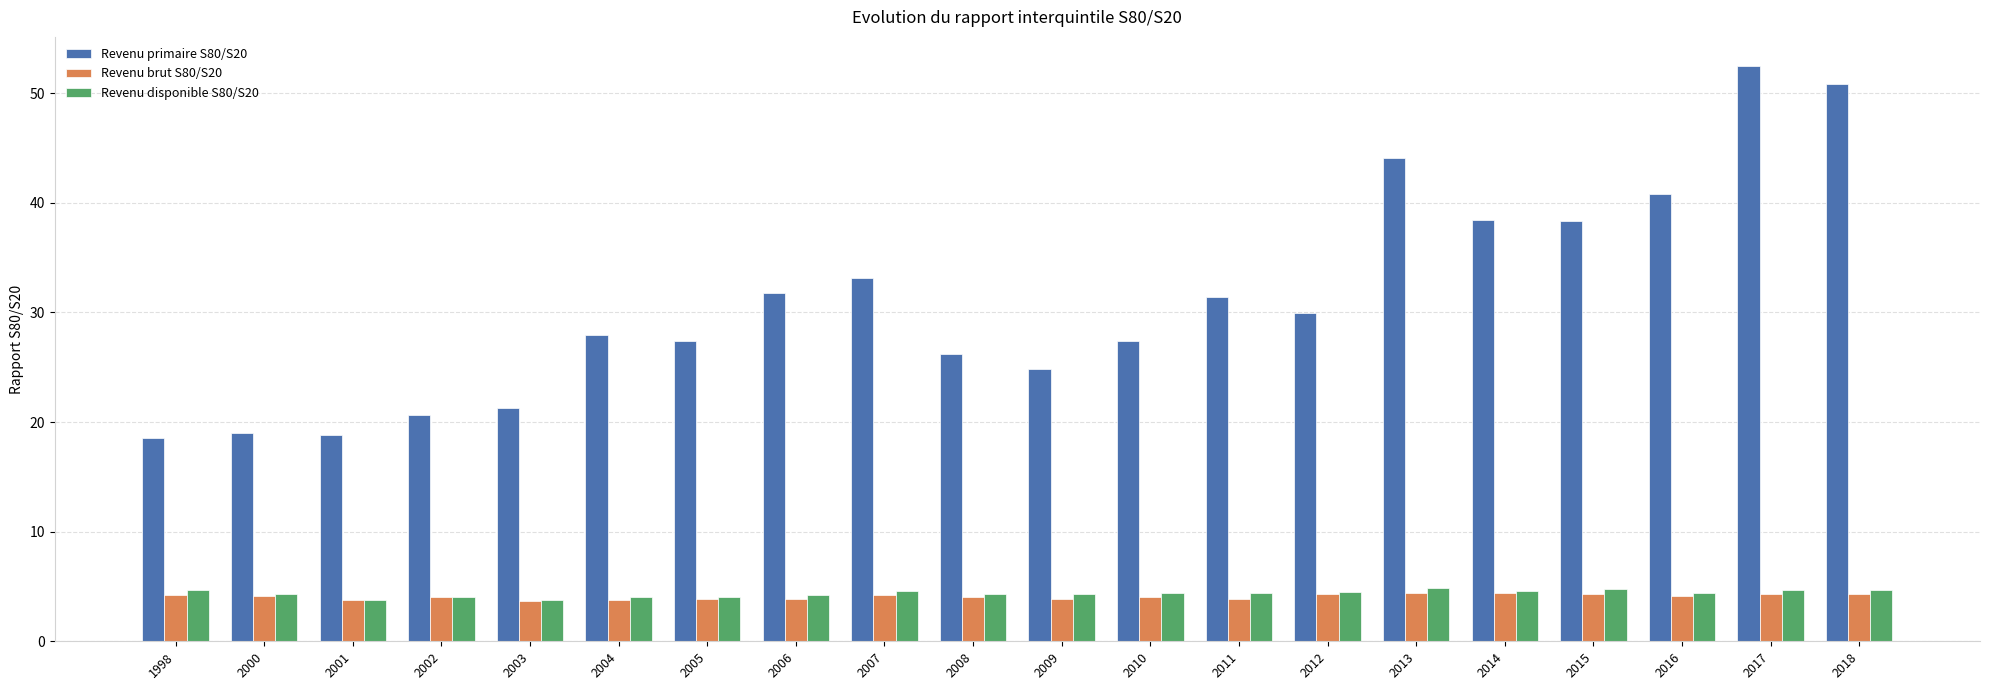

What is the difference between the Revenu brut S80/S20 values at 2013 and 2018?

0.1